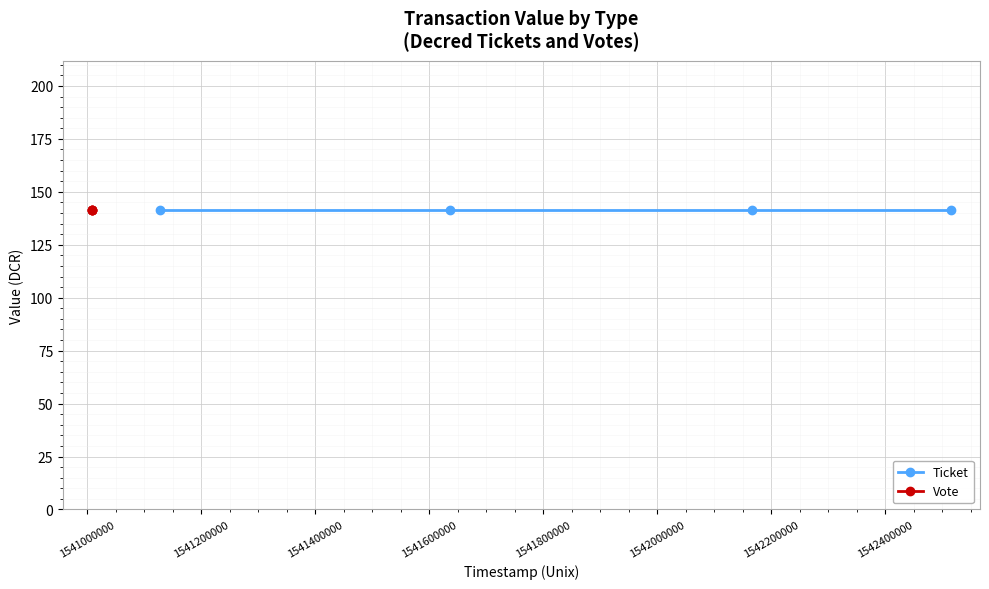

What is the value of the value point at the 4th from the left?

141.2